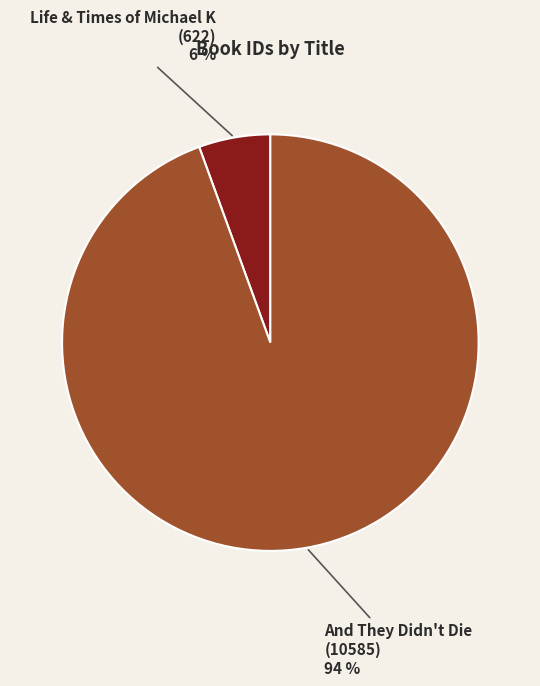

To the nearest percent, what is the average slice percentage?

50%